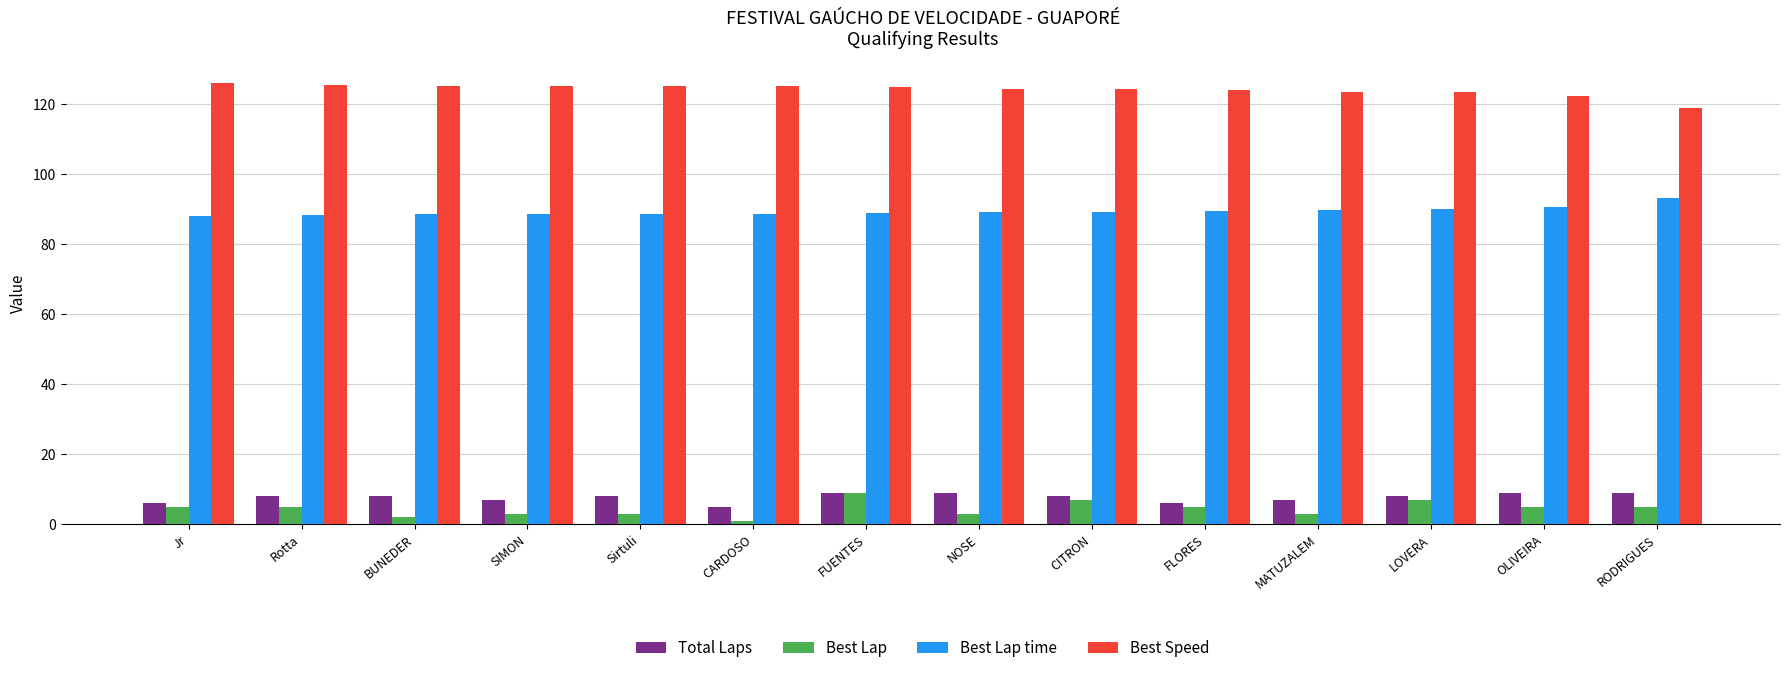

What is the label of the 3rd bar from the right?

LOVERA